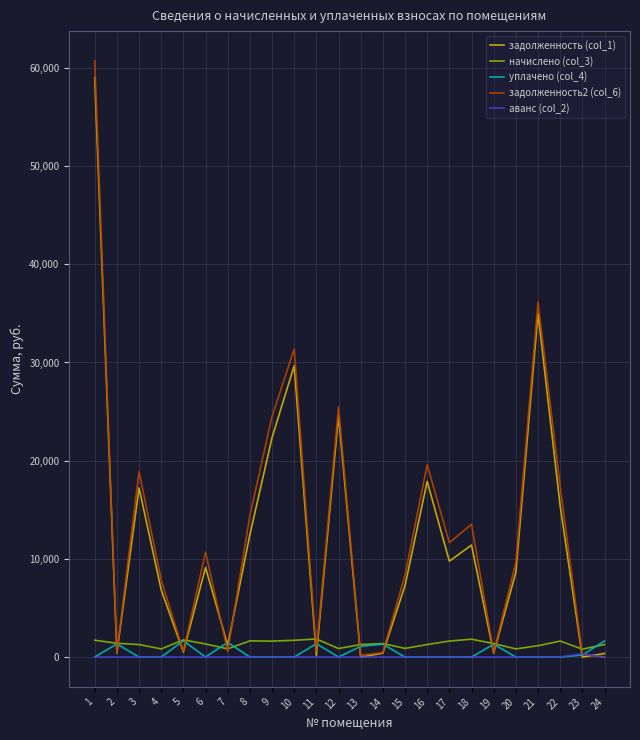

Is it true that задолженность2 (col_6) equals 13311.9 at 20?

False